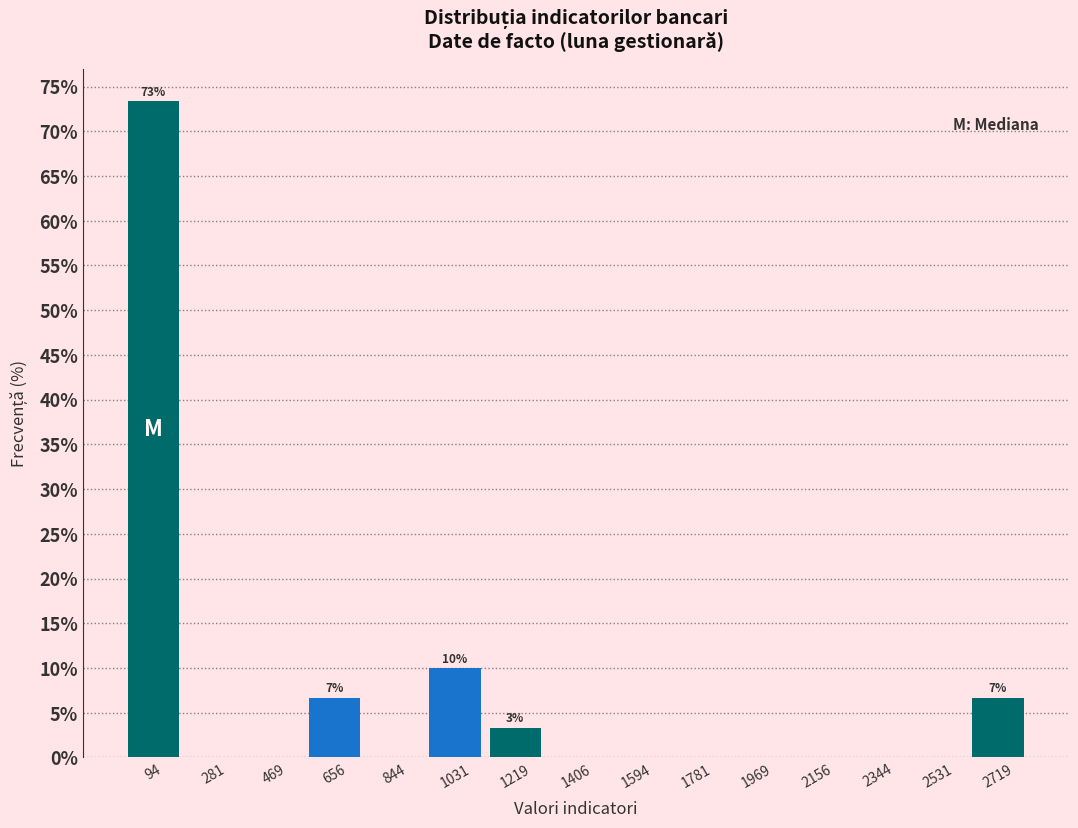

Which range on the x-axis has the tallest bar?

0 to 180